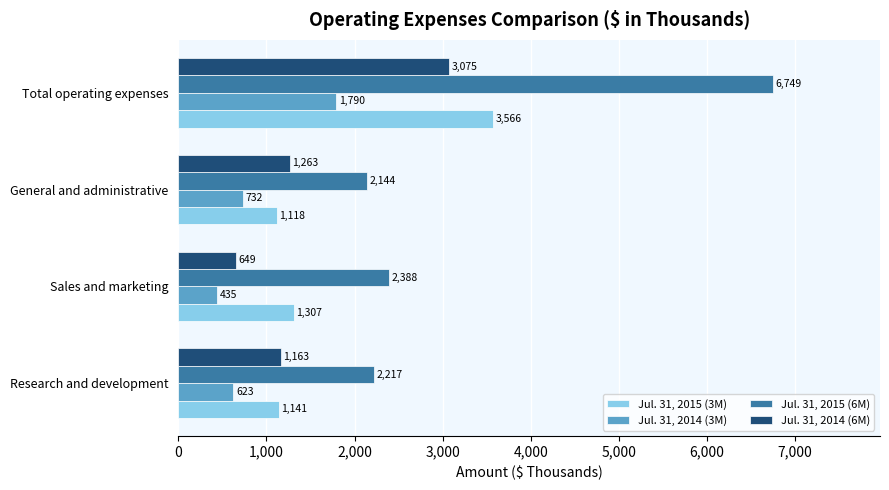

At how many categories does at least one series exceed 2983?

1